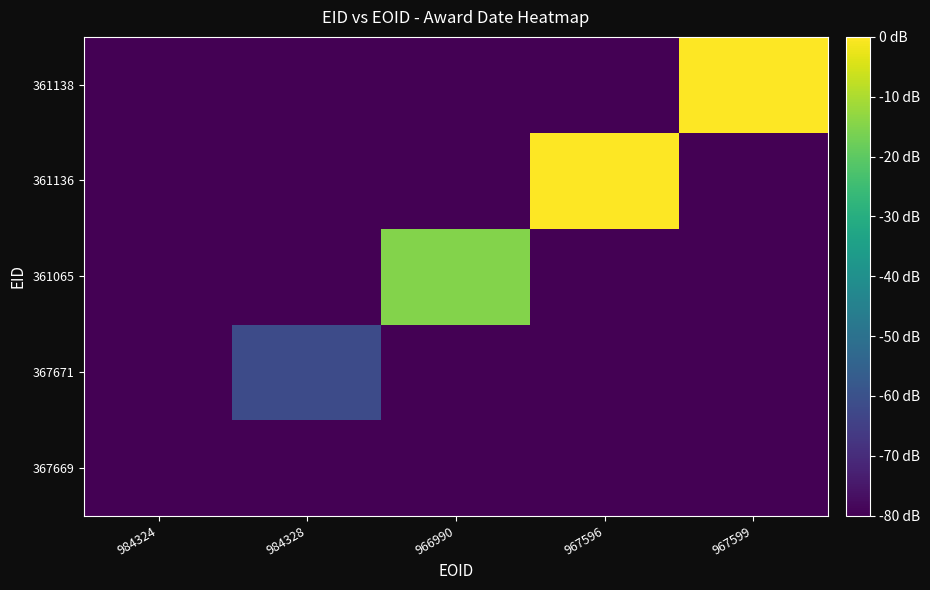

Reading left to right, transcribe all the data shown in this chart.

367669: 984324=-80.0	984328=-80.0	966990=-80.0	967596=-80.0	967599=-80.0
367671: 984324=-80.0	984328=-61.8	966990=-80.0	967596=-80.0	967599=-80.0
361065: 984324=-80.0	984328=-80.0	966990=-14.8	967596=-80.0	967599=-80.0
361136: 984324=-80.0	984328=-80.0	966990=-80.0	967596=0.0	967599=-80.0
361138: 984324=-80.0	984328=-80.0	966990=-80.0	967596=-80.0	967599=0.0